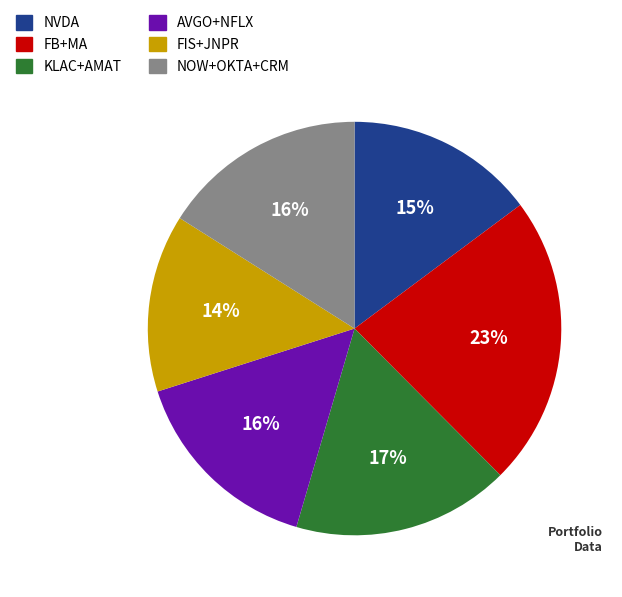

Is there a majority slice in this chart?

No